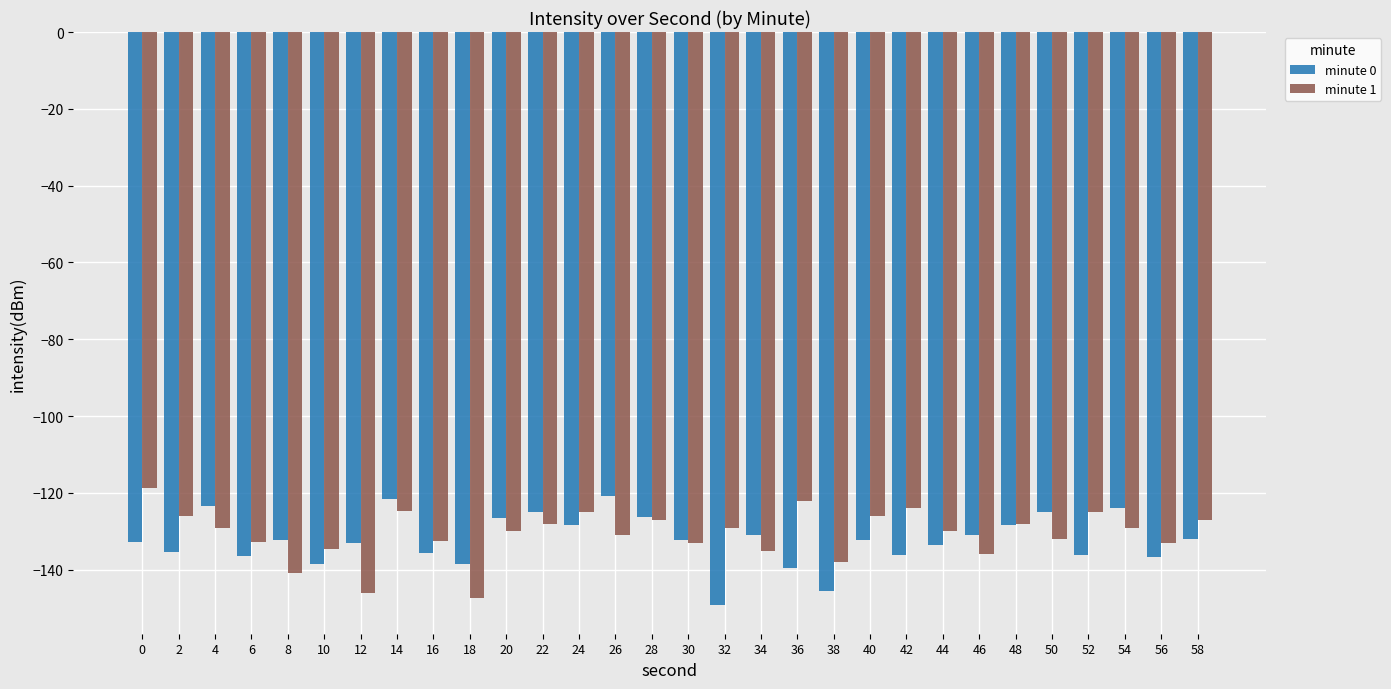

What is the average value of the minute 0 series?

-132.2